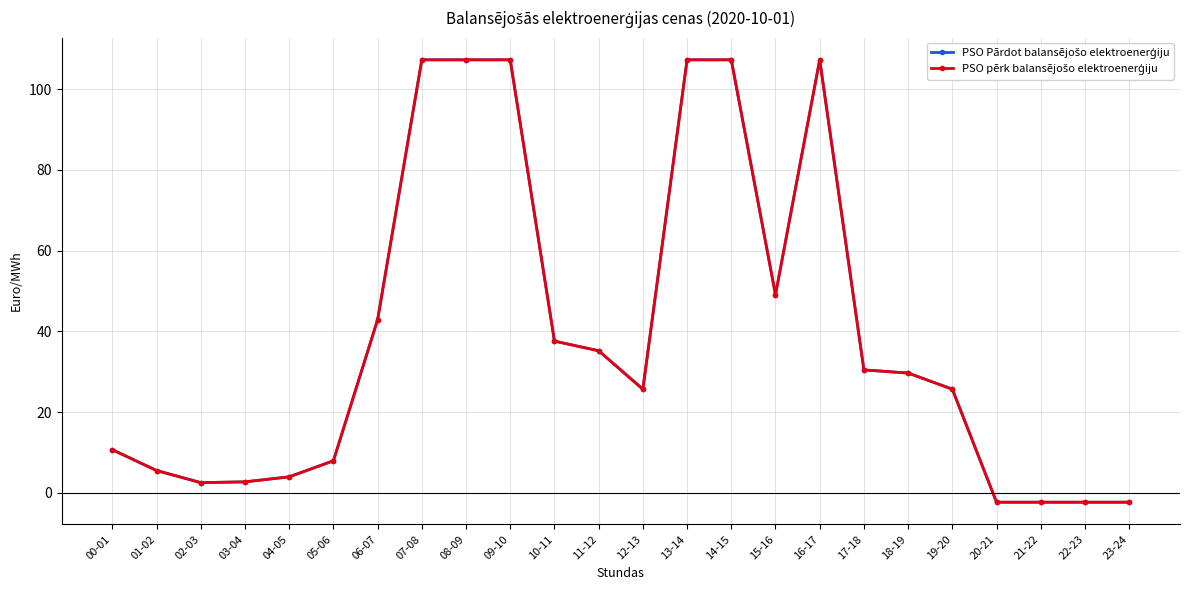

Reading left to right, list all the values displayed in this chart.

PSO Pārdot balansējošo elektroenerģiju: 10.7	5.6	2.6	2.7	4.0	8.0	42.9	107.3	107.3	107.3	37.6	35.2	25.7	107.3	107.3	49.1	107.3	30.5	29.7	25.7	-2.3	-2.3	-2.3	-2.3
PSO pērk balansējošo elektroenerģiju: 10.7	5.6	2.6	2.7	4.0	8.0	42.9	107.3	107.3	107.3	37.6	35.2	25.7	107.3	107.3	49.1	107.3	30.5	29.7	25.7	-2.3	-2.3	-2.3	-2.3